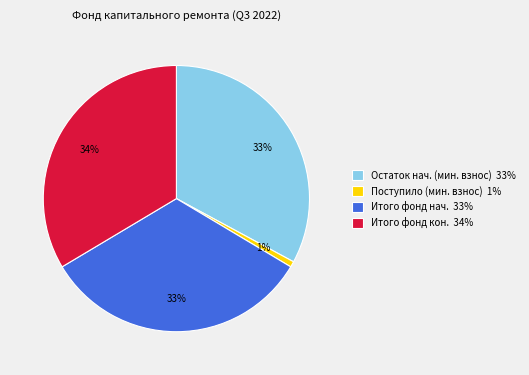

Between Итого фонд нач. 33% and Поступило (мин. взнос) 1%, which is larger?

Итого фонд нач. 33%